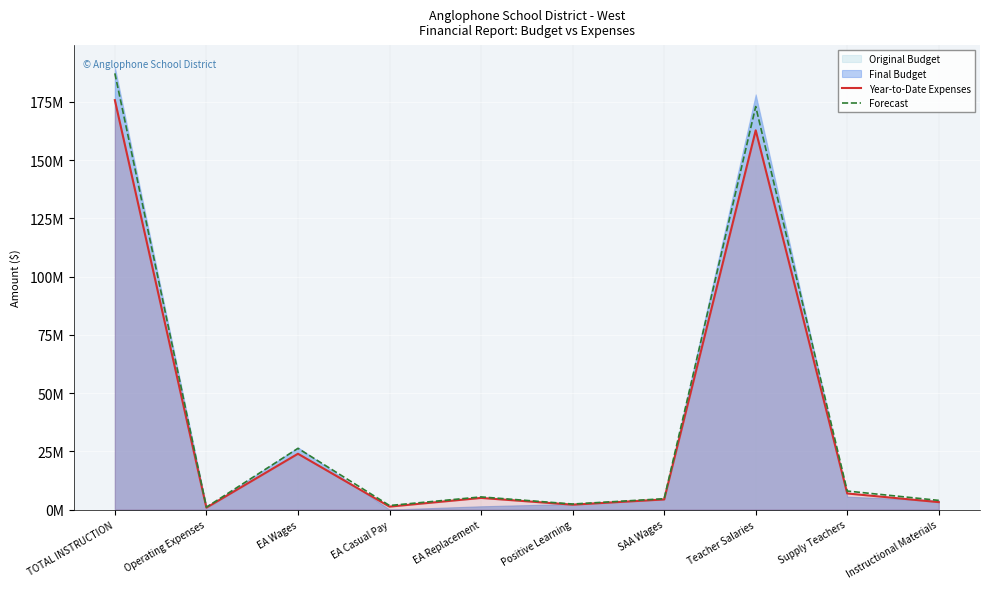

Where is Year-to-Date Expenses nearest to the value 88256048?

EA Wages